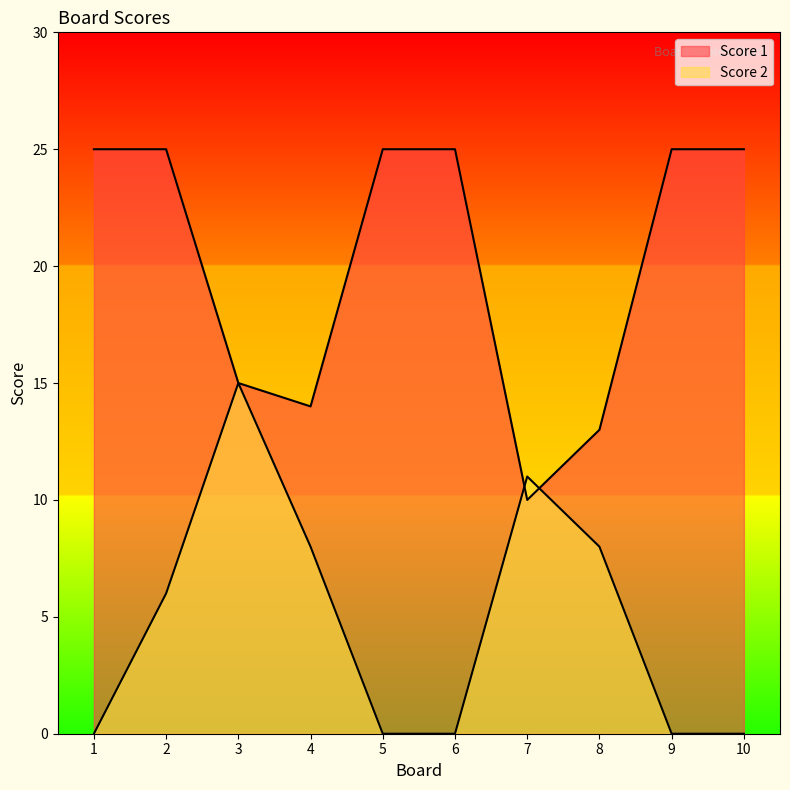

Reading right to left, list all the values displayed in this chart.

Score 1: 25	25	13	10	25	25	14	15	25	25
Score 2: 0	0	8	11	0	0	8	15	6	0